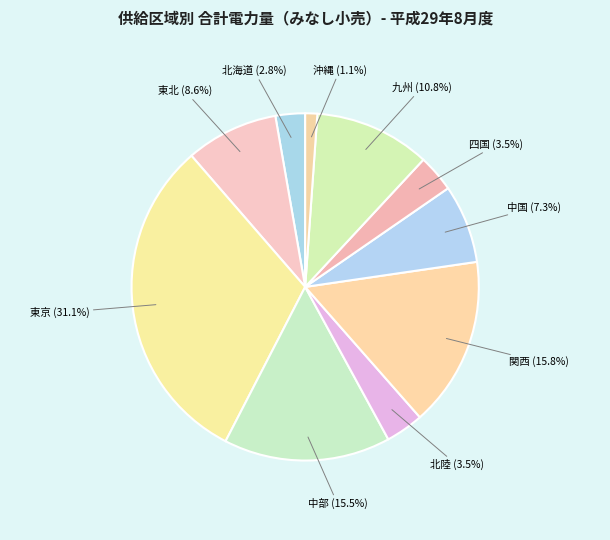

How many segments does this pie chart have?

10